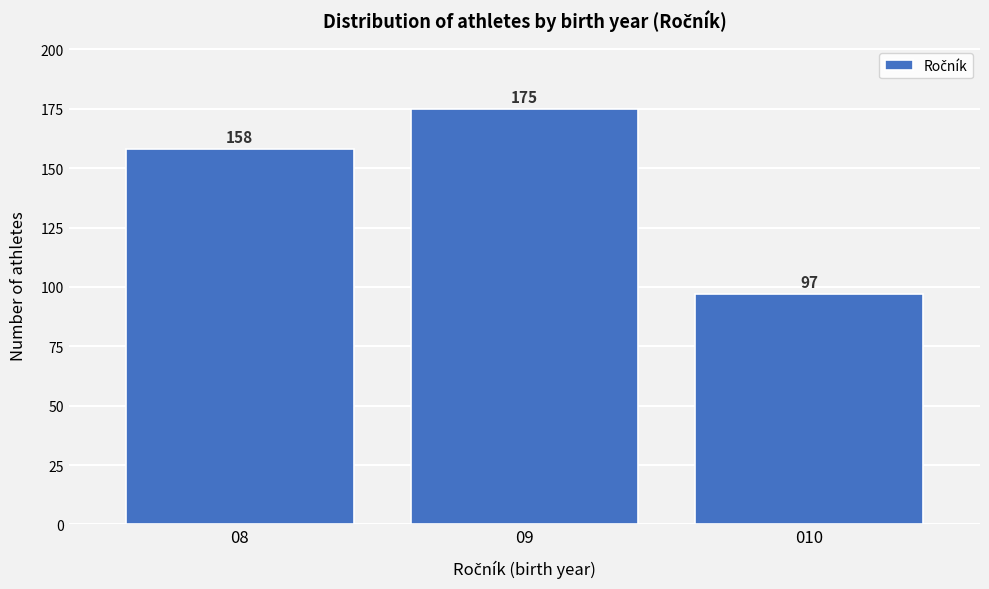

Reading left to right, extract all data points from this chart.

08=158	09=175	010=97